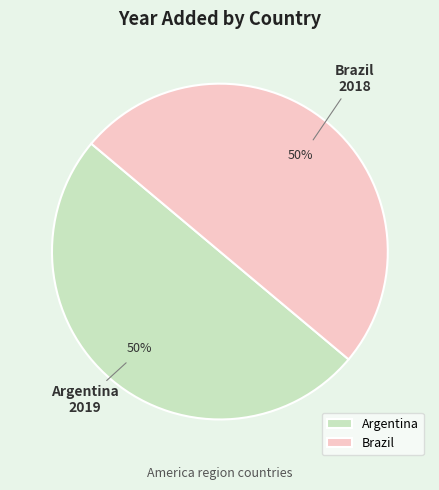

What is the ratio of the value at Argentina to the value at Brazil?

1.0